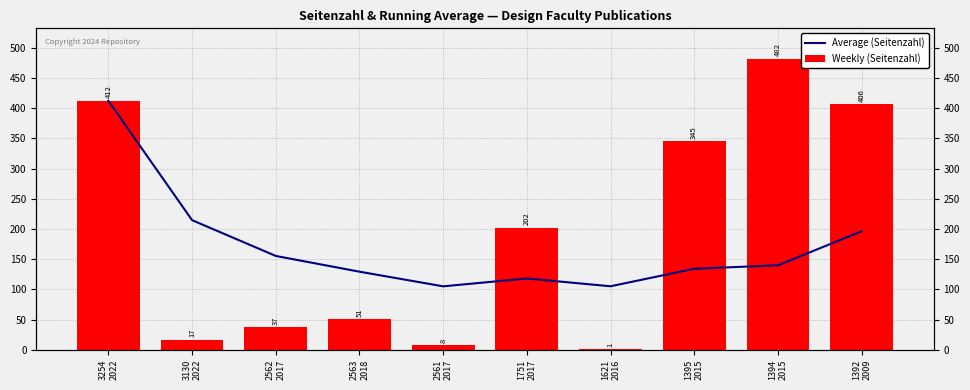

How many values in the Average (Seitenzahl) series are below 139?

5